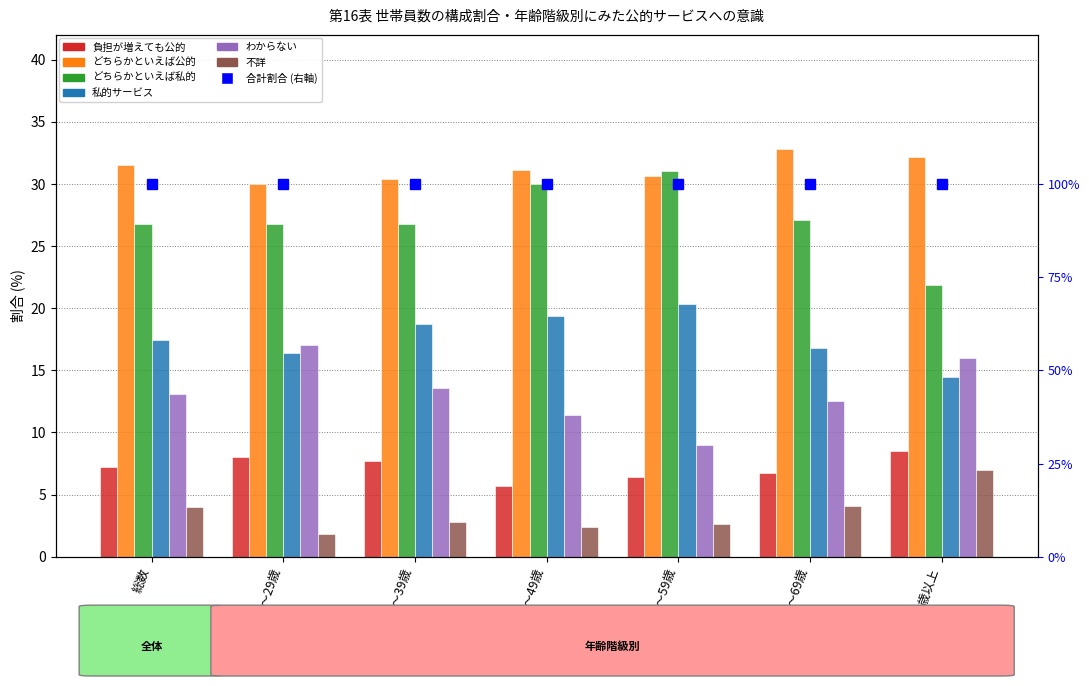

Between 50～59歳 and 60～69歳, which is larger?

60～69歳